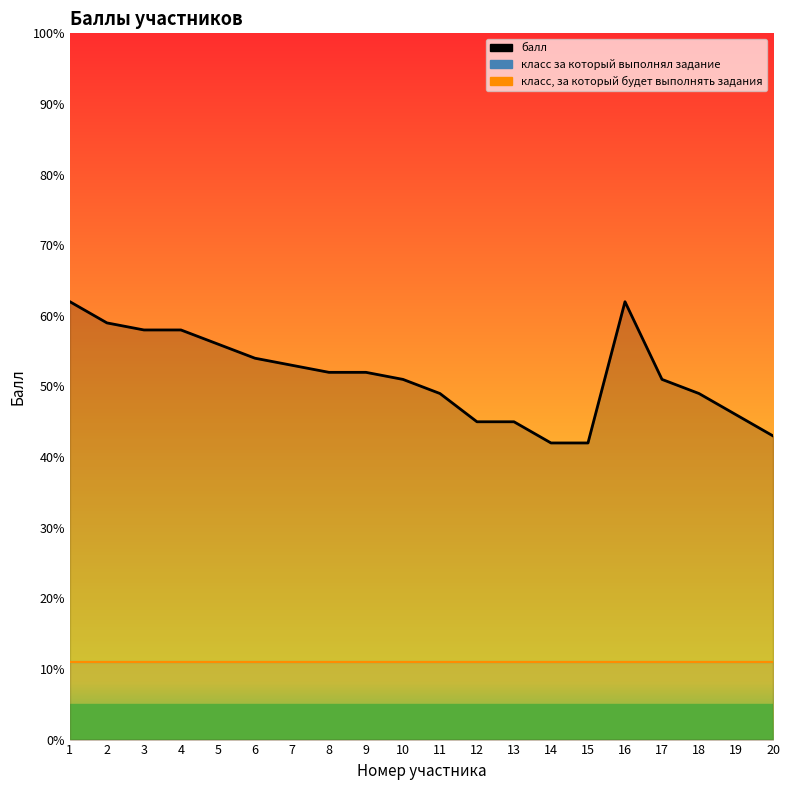

Reading left to right, what are all the values shown in this chart?

балл: 62	59	58	58	56	54	53	52	52	51	49	45	45	42	42	62	51	49	46	43
класс за который выполнял задание: 11	11	11	11	11	11	11	11	11	11	11	11	11	11	11	11	11	11	11	11
класс, за который будет выполнять задания: 11	11	11	11	11	11	11	11	11	11	11	11	11	11	11	11	11	11	11	11